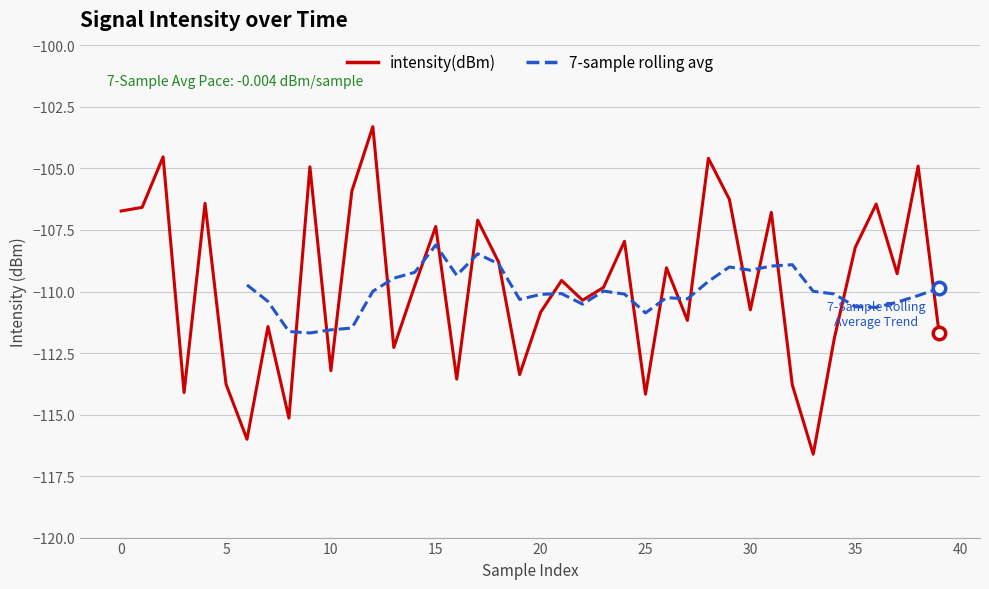

Between 31 and 9, which is larger?

9